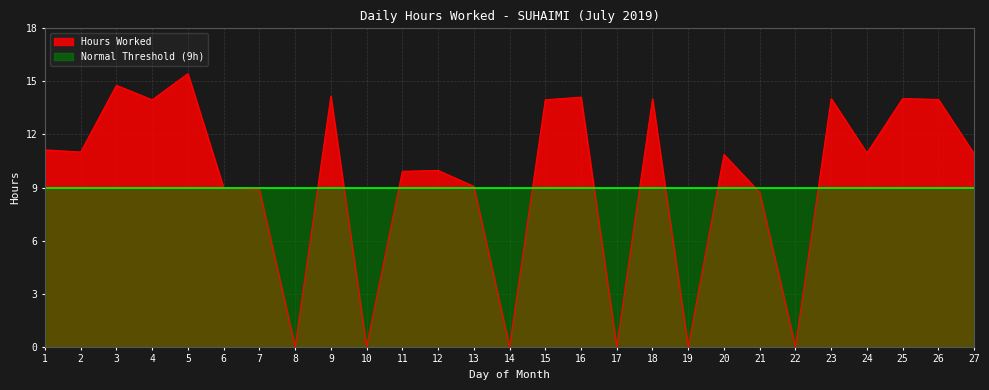

How many points are lower than both their immediate neighbors (excluding endpoints)?

9